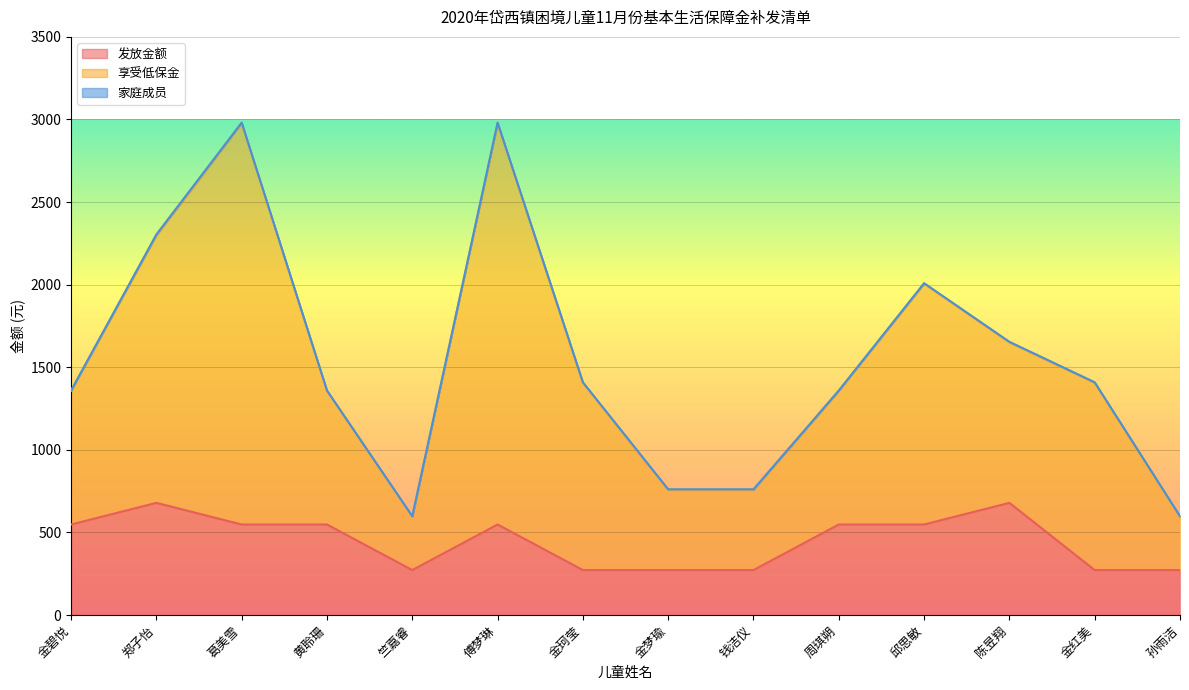

What position from the left is 葛美雪?

3